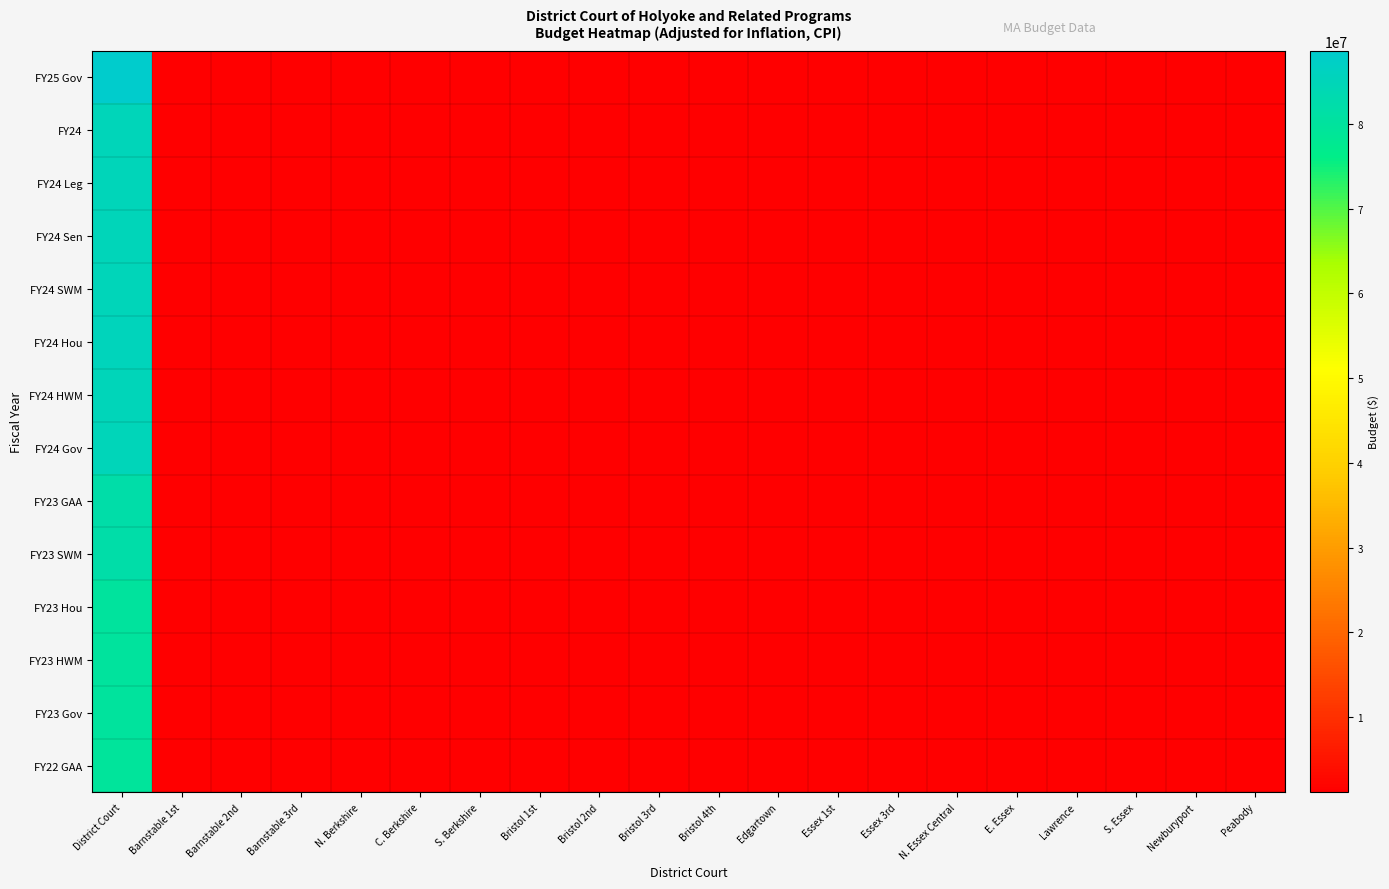

Reading left to right, list all the values displayed in this chart.

FY25 Gov: District Court=88626632.0	Barnstable 1st=1248262.4	Barnstable 2nd=1248262.4	Barnstable 3rd=1248262.4	N. Berkshire=1248262.4	C. Berkshire=1248262.4	S. Berkshire=1248262.4	Bristol 1st=1248262.4	Bristol 2nd=1248262.4	Bristol 3rd=1248262.4	Bristol 4th=1248262.4	Edgartown=1248262.4	Essex 1st=1248262.4	Essex 3rd=1248262.4	N. Essex Central=1248262.4	E. Essex=1248262.4	Lawrence=1248262.4	S. Essex=1248262.4	Newburyport=1248262.4	Peabody=1248262.4
FY24: District Court=85202740.0	Barnstable 1st=1200038.6	Barnstable 2nd=1200038.6	Barnstable 3rd=1200038.6	N. Berkshire=1200038.6	C. Berkshire=1200038.6	S. Berkshire=1200038.6	Bristol 1st=1200038.6	Bristol 2nd=1200038.6	Bristol 3rd=1200038.6	Bristol 4th=1200038.6	Edgartown=1200038.6	Essex 1st=1200038.6	Essex 3rd=1200038.6	N. Essex Central=1200038.6	E. Essex=1200038.6	Lawrence=1200038.6	S. Essex=1200038.6	Newburyport=1200038.6	Peabody=1200038.6
FY24 Leg: District Court=85202740.0	Barnstable 1st=1200038.6	Barnstable 2nd=1200038.6	Barnstable 3rd=1200038.6	N. Berkshire=1200038.6	C. Berkshire=1200038.6	S. Berkshire=1200038.6	Bristol 1st=1200038.6	Bristol 2nd=1200038.6	Bristol 3rd=1200038.6	Bristol 4th=1200038.6	Edgartown=1200038.6	Essex 1st=1200038.6	Essex 3rd=1200038.6	N. Essex Central=1200038.6	E. Essex=1200038.6	Lawrence=1200038.6	S. Essex=1200038.6	Newburyport=1200038.6	Peabody=1200038.6
FY24 Sen: District Court=85202740.0	Barnstable 1st=1200038.6	Barnstable 2nd=1200038.6	Barnstable 3rd=1200038.6	N. Berkshire=1200038.6	C. Berkshire=1200038.6	S. Berkshire=1200038.6	Bristol 1st=1200038.6	Bristol 2nd=1200038.6	Bristol 3rd=1200038.6	Bristol 4th=1200038.6	Edgartown=1200038.6	Essex 1st=1200038.6	Essex 3rd=1200038.6	N. Essex Central=1200038.6	E. Essex=1200038.6	Lawrence=1200038.6	S. Essex=1200038.6	Newburyport=1200038.6	Peabody=1200038.6
FY24 SWM: District Court=85202740.0	Barnstable 1st=1200038.6	Barnstable 2nd=1200038.6	Barnstable 3rd=1200038.6	N. Berkshire=1200038.6	C. Berkshire=1200038.6	S. Berkshire=1200038.6	Bristol 1st=1200038.6	Bristol 2nd=1200038.6	Bristol 3rd=1200038.6	Bristol 4th=1200038.6	Edgartown=1200038.6	Essex 1st=1200038.6	Essex 3rd=1200038.6	N. Essex Central=1200038.6	E. Essex=1200038.6	Lawrence=1200038.6	S. Essex=1200038.6	Newburyport=1200038.6	Peabody=1200038.6
FY24 Hou: District Court=85381162.0	Barnstable 1st=1202551.6	Barnstable 2nd=1202551.6	Barnstable 3rd=1202551.6	N. Berkshire=1202551.6	C. Berkshire=1202551.6	S. Berkshire=1202551.6	Bristol 1st=1202551.6	Bristol 2nd=1202551.6	Bristol 3rd=1202551.6	Bristol 4th=1202551.6	Edgartown=1202551.6	Essex 1st=1202551.6	Essex 3rd=1202551.6	N. Essex Central=1202551.6	E. Essex=1202551.6	Lawrence=1202551.6	S. Essex=1202551.6	Newburyport=1202551.6	Peabody=1202551.6
FY24 HWM: District Court=85202740.0	Barnstable 1st=1200038.6	Barnstable 2nd=1200038.6	Barnstable 3rd=1200038.6	N. Berkshire=1200038.6	C. Berkshire=1200038.6	S. Berkshire=1200038.6	Bristol 1st=1200038.6	Bristol 2nd=1200038.6	Bristol 3rd=1200038.6	Bristol 4th=1200038.6	Edgartown=1200038.6	Essex 1st=1200038.6	Essex 3rd=1200038.6	N. Essex Central=1200038.6	E. Essex=1200038.6	Lawrence=1200038.6	S. Essex=1200038.6	Newburyport=1200038.6	Peabody=1200038.6
FY24 Gov: District Court=85202739.0	Barnstable 1st=1200038.6	Barnstable 2nd=1200038.6	Barnstable 3rd=1200038.6	N. Berkshire=1200038.6	C. Berkshire=1200038.6	S. Berkshire=1200038.6	Bristol 1st=1200038.6	Bristol 2nd=1200038.6	Bristol 3rd=1200038.6	Bristol 4th=1200038.6	Edgartown=1200038.6	Essex 1st=1200038.6	Essex 3rd=1200038.6	N. Essex Central=1200038.6	E. Essex=1200038.6	Lawrence=1200038.6	S. Essex=1200038.6	Newburyport=1200038.6	Peabody=1200038.6
FY23 GAA: District Court=82108115.0	Barnstable 1st=1156452.3	Barnstable 2nd=1156452.3	Barnstable 3rd=1156452.3	N. Berkshire=1156452.3	C. Berkshire=1156452.3	S. Berkshire=1156452.3	Bristol 1st=1156452.3	Bristol 2nd=1156452.3	Bristol 3rd=1156452.3	Bristol 4th=1156452.3	Edgartown=1156452.3	Essex 1st=1156452.3	Essex 3rd=1156452.3	N. Essex Central=1156452.3	E. Essex=1156452.3	Lawrence=1156452.3	S. Essex=1156452.3	Newburyport=1156452.3	Peabody=1156452.3
FY23 SWM: District Court=82108115.0	Barnstable 1st=1156452.3	Barnstable 2nd=1156452.3	Barnstable 3rd=1156452.3	N. Berkshire=1156452.3	C. Berkshire=1156452.3	S. Berkshire=1156452.3	Bristol 1st=1156452.3	Bristol 2nd=1156452.3	Bristol 3rd=1156452.3	Bristol 4th=1156452.3	Edgartown=1156452.3	Essex 1st=1156452.3	Essex 3rd=1156452.3	N. Essex Central=1156452.3	E. Essex=1156452.3	Lawrence=1156452.3	S. Essex=1156452.3	Newburyport=1156452.3	Peabody=1156452.3
FY23 Hou: District Court=79854410.0	Barnstable 1st=1124710.0	Barnstable 2nd=1124710.0	Barnstable 3rd=1124710.0	N. Berkshire=1124710.0	C. Berkshire=1124710.0	S. Berkshire=1124710.0	Bristol 1st=1124710.0	Bristol 2nd=1124710.0	Bristol 3rd=1124710.0	Bristol 4th=1124710.0	Edgartown=1124710.0	Essex 1st=1124710.0	Essex 3rd=1124710.0	N. Essex Central=1124710.0	E. Essex=1124710.0	Lawrence=1124710.0	S. Essex=1124710.0	Newburyport=1124710.0	Peabody=1124710.0
FY23 HWM: District Court=79854410.0	Barnstable 1st=1124710.0	Barnstable 2nd=1124710.0	Barnstable 3rd=1124710.0	N. Berkshire=1124710.0	C. Berkshire=1124710.0	S. Berkshire=1124710.0	Bristol 1st=1124710.0	Bristol 2nd=1124710.0	Bristol 3rd=1124710.0	Bristol 4th=1124710.0	Edgartown=1124710.0	Essex 1st=1124710.0	Essex 3rd=1124710.0	N. Essex Central=1124710.0	E. Essex=1124710.0	Lawrence=1124710.0	S. Essex=1124710.0	Newburyport=1124710.0	Peabody=1124710.0
FY23 Gov: District Court=79854410.0	Barnstable 1st=1124710.0	Barnstable 2nd=1124710.0	Barnstable 3rd=1124710.0	N. Berkshire=1124710.0	C. Berkshire=1124710.0	S. Berkshire=1124710.0	Bristol 1st=1124710.0	Bristol 2nd=1124710.0	Bristol 3rd=1124710.0	Bristol 4th=1124710.0	Edgartown=1124710.0	Essex 1st=1124710.0	Essex 3rd=1124710.0	N. Essex Central=1124710.0	E. Essex=1124710.0	Lawrence=1124710.0	S. Essex=1124710.0	Newburyport=1124710.0	Peabody=1124710.0
FY22 GAA: District Court=79482936.0	Barnstable 1st=1119478.0	Barnstable 2nd=1119478.0	Barnstable 3rd=1119478.0	N. Berkshire=1119478.0	C. Berkshire=1119478.0	S. Berkshire=1119478.0	Bristol 1st=1119478.0	Bristol 2nd=1119478.0	Bristol 3rd=1119478.0	Bristol 4th=1119478.0	Edgartown=1119478.0	Essex 1st=1119478.0	Essex 3rd=1119478.0	N. Essex Central=1119478.0	E. Essex=1119478.0	Lawrence=1119478.0	S. Essex=1119478.0	Newburyport=1119478.0	Peabody=1119478.0